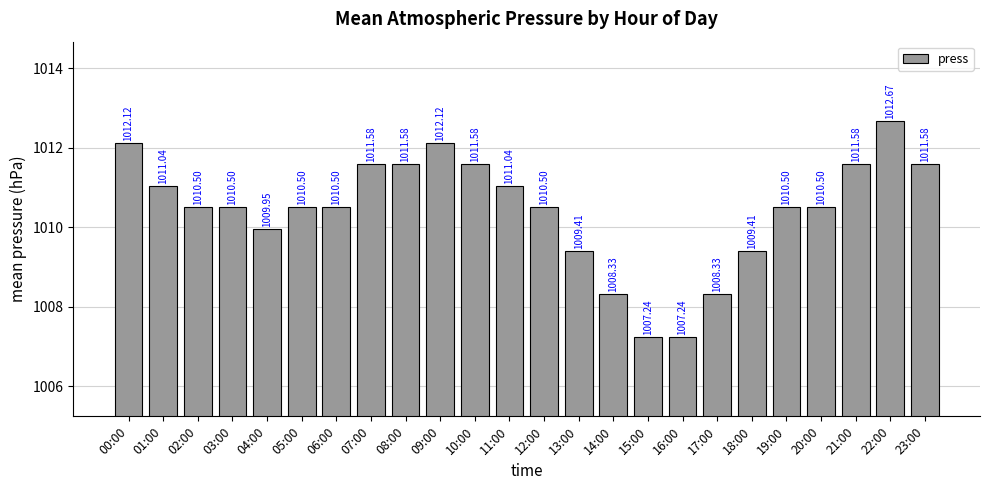

Is it true that the value at 08:00 is 470.9?

False